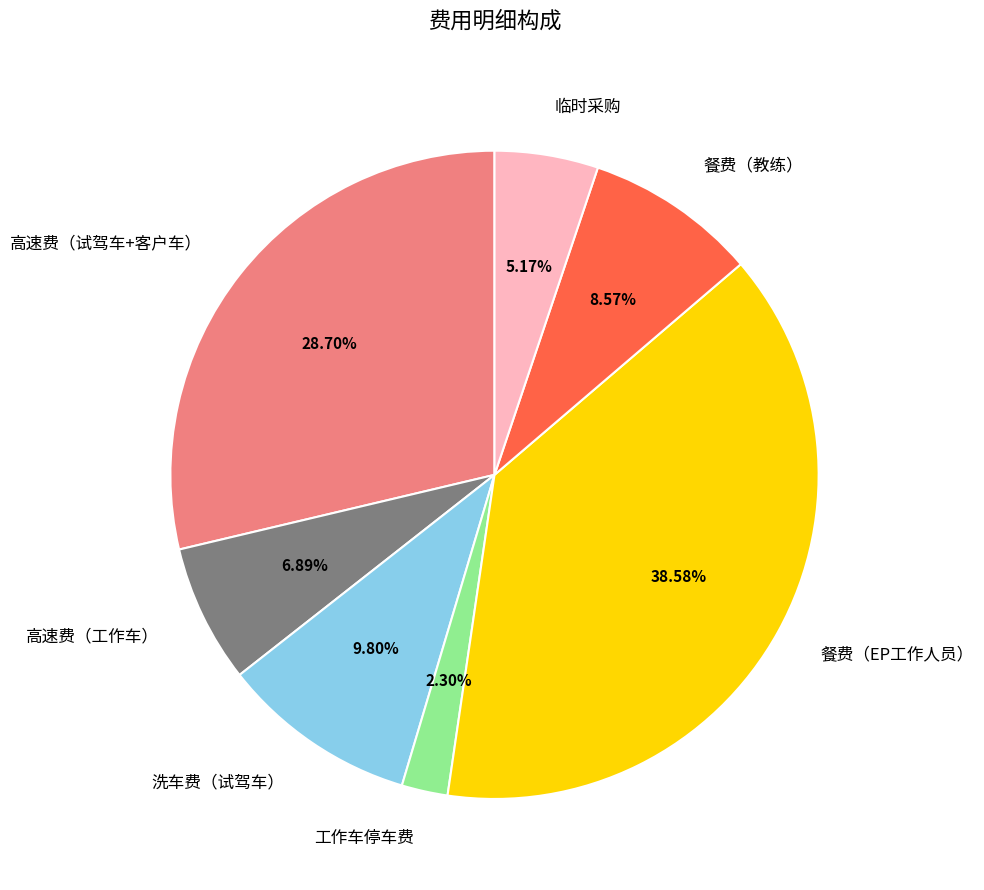

How many slices are in this pie chart?

7